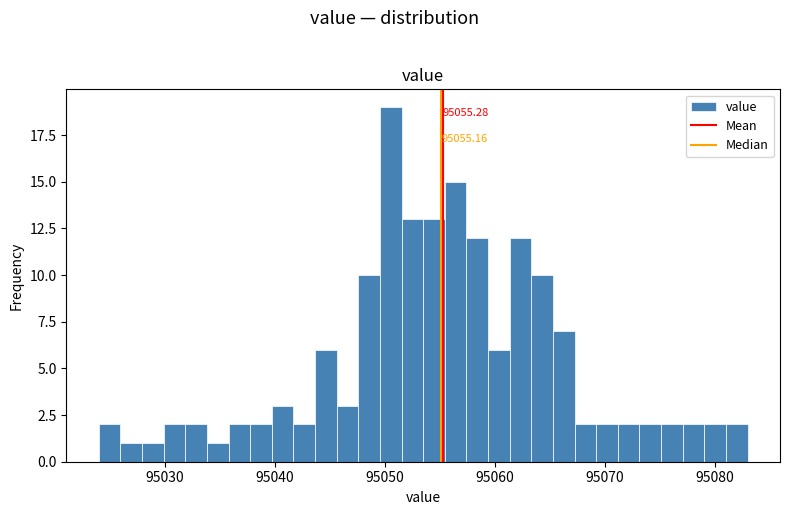

Read against the x-axis, roughly where is the centre of the tallest bar?

95051